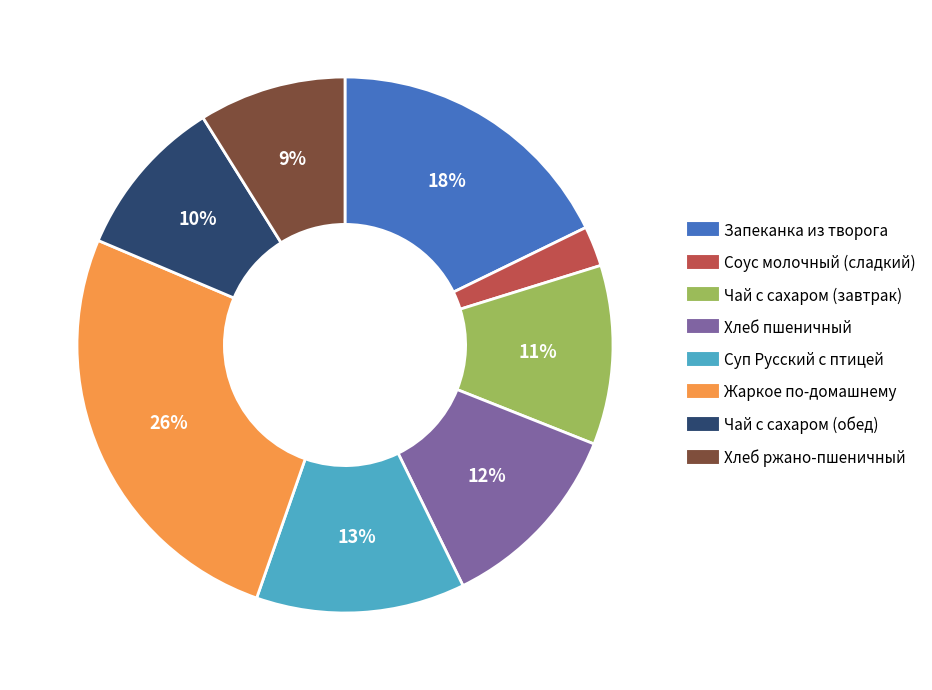

To the nearest percent, what percentage of the pie is Соус молочный (сладкий)?

2%